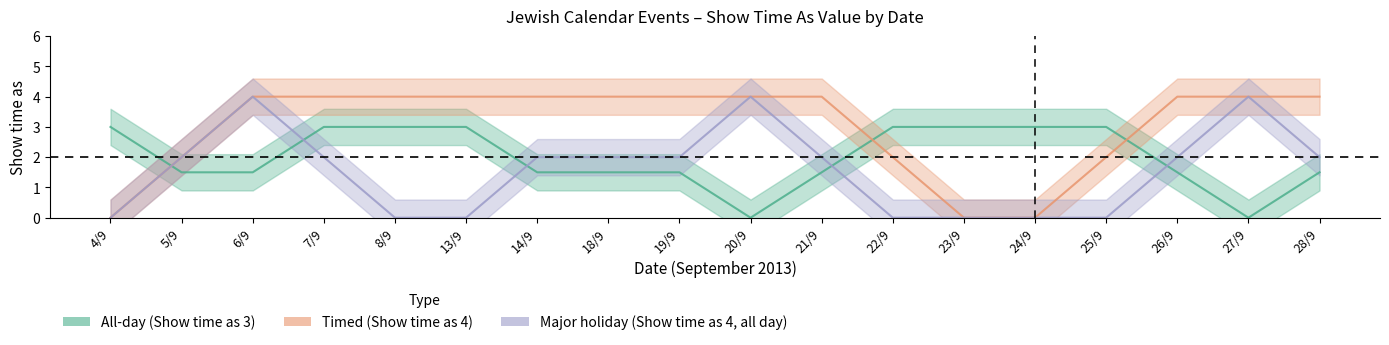

Between 23/9 and 6/9, which is larger?

23/9